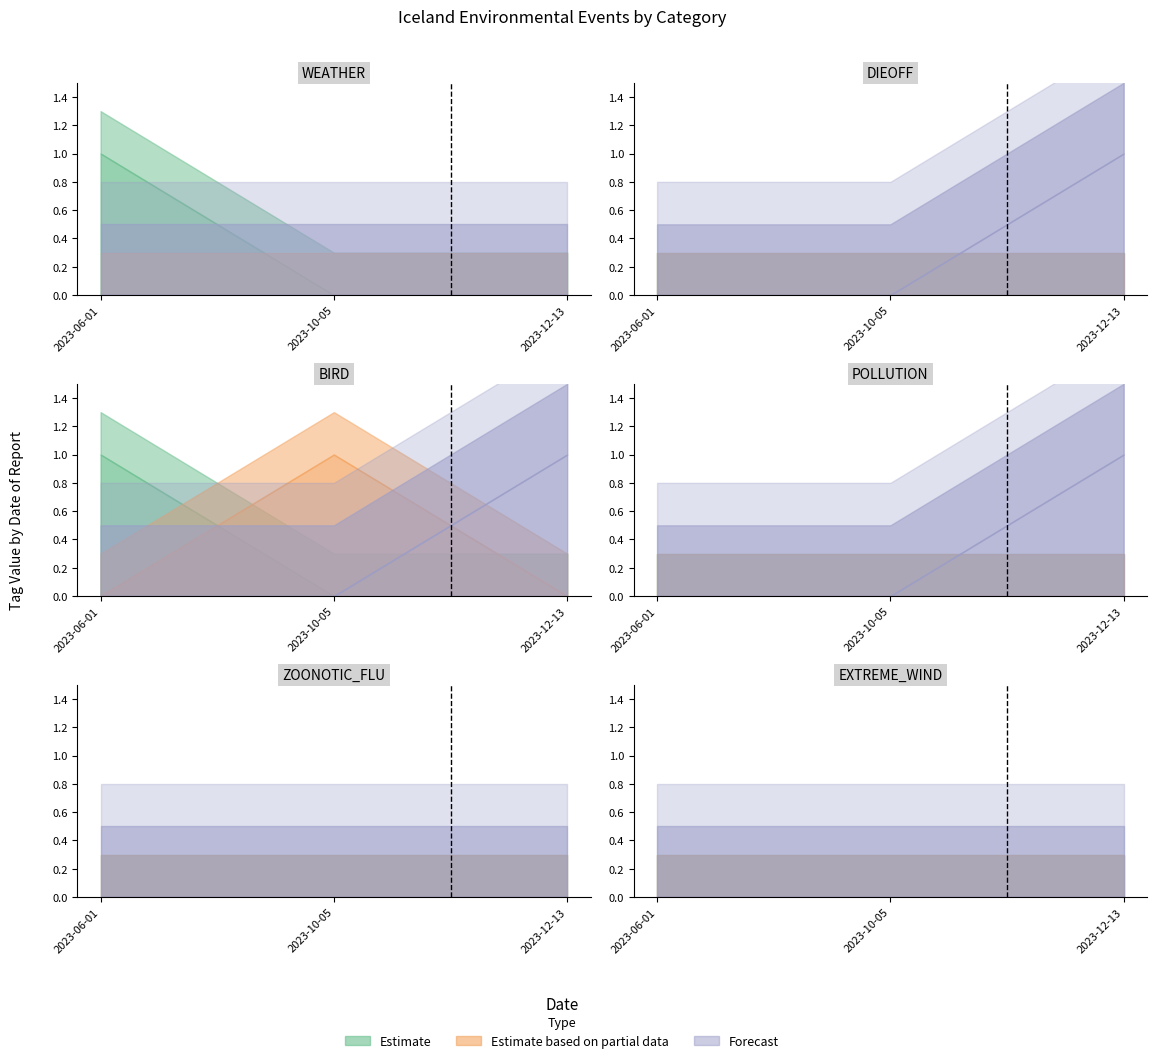

What is the label of the 3rd point from the left?

2023-12-13